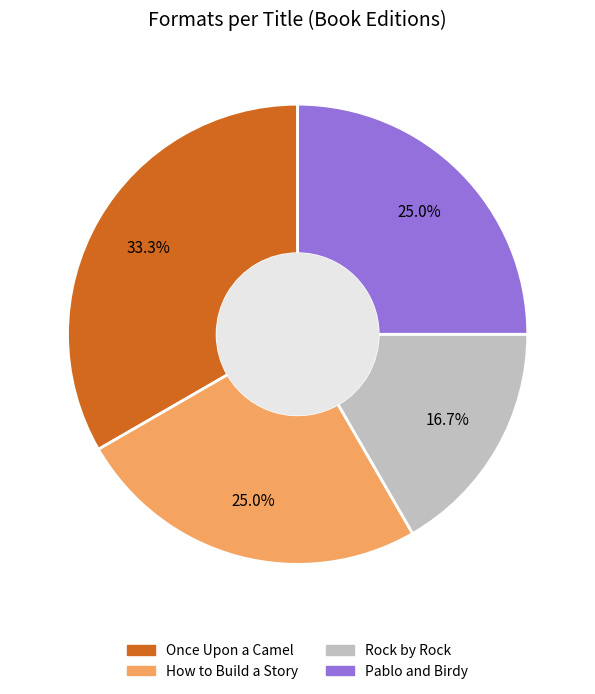

How many segments does this pie chart have?

4